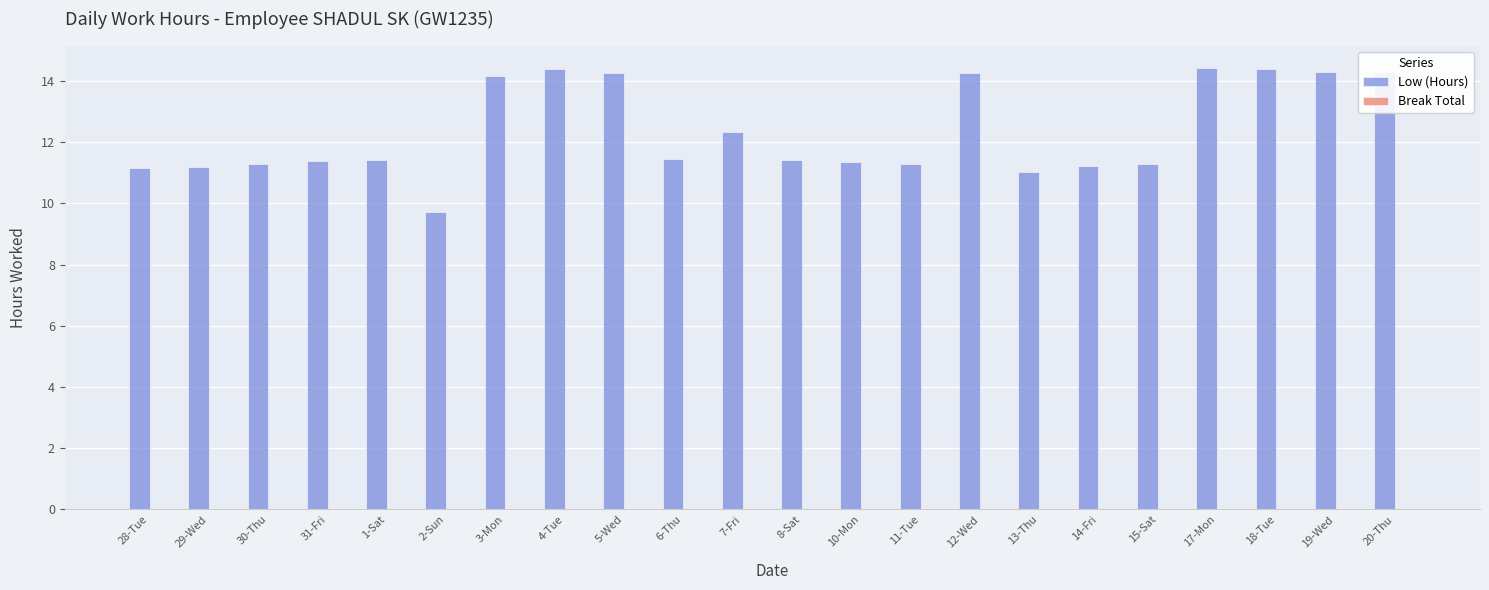

What is the greatest value displayed?

14.4